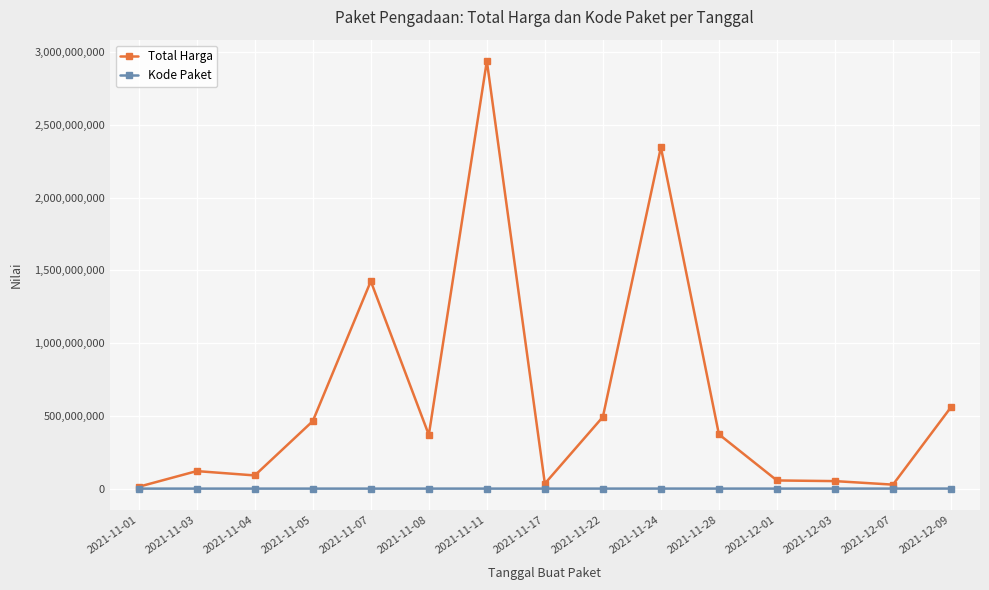

Rank the series at 2021-11-24 from highest to lowest value.

Total Harga, Kode Paket